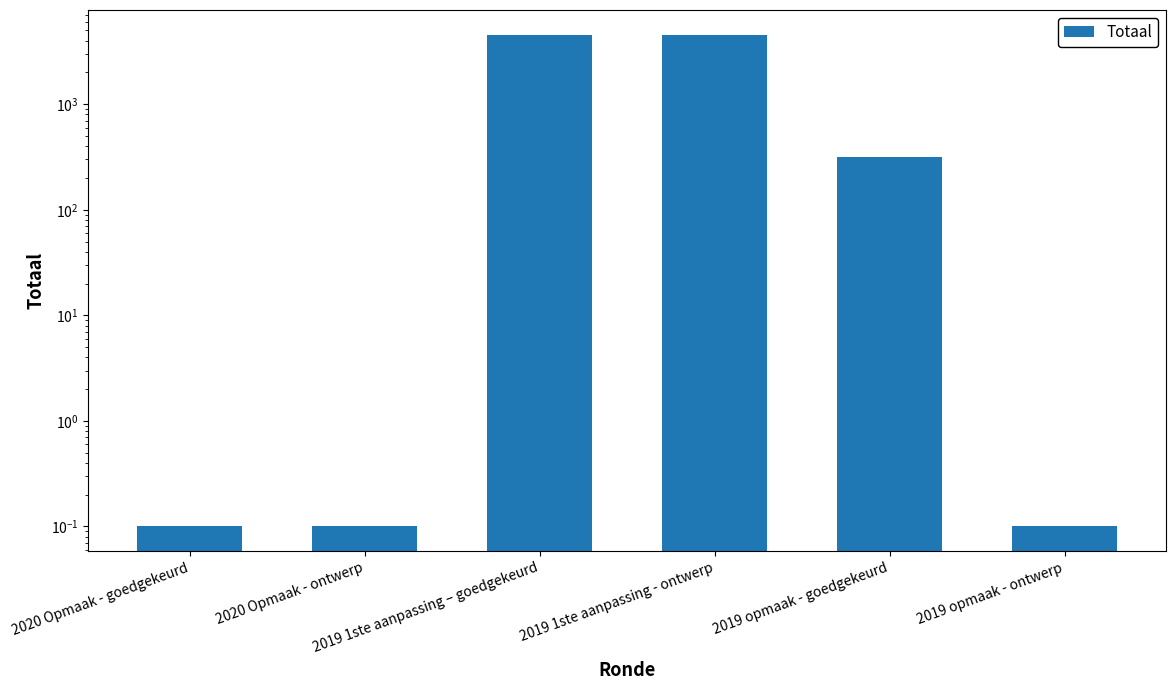

What is the label of the 3rd bar from the left?

2019 1ste aanpassing – goedgekeurd